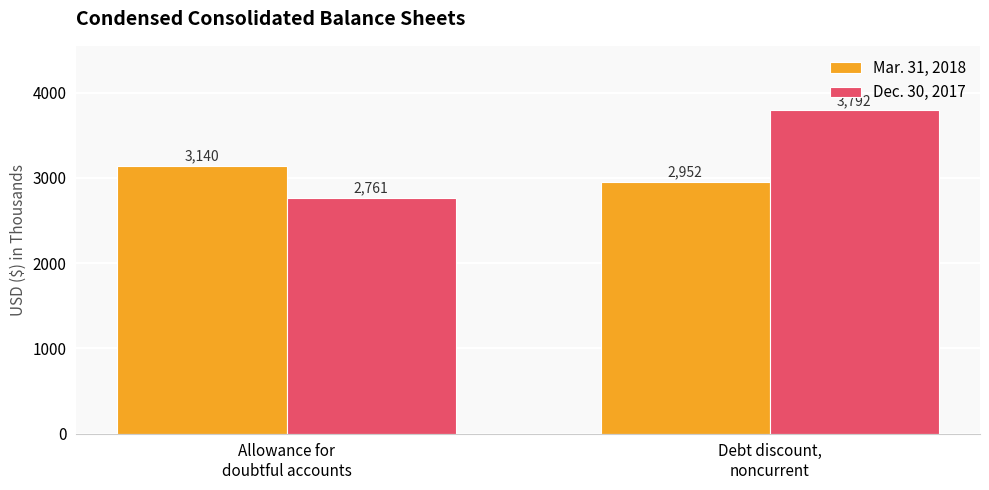

What is the maximum value for Dec. 30, 2017?

3792